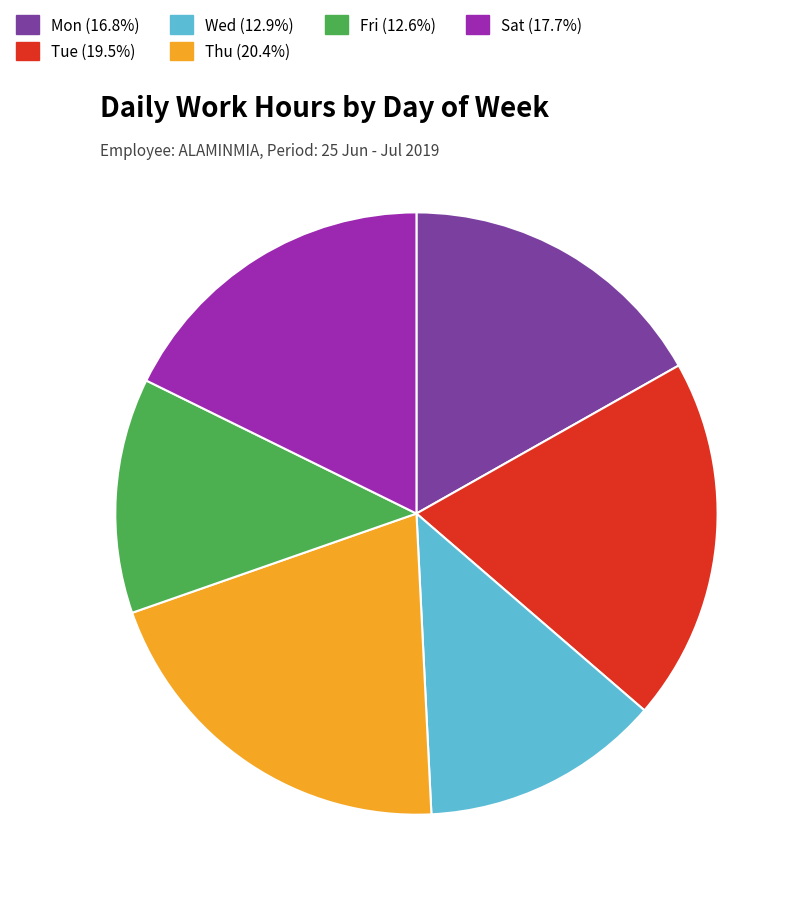

To the nearest percent, what is the average slice percentage?

17%